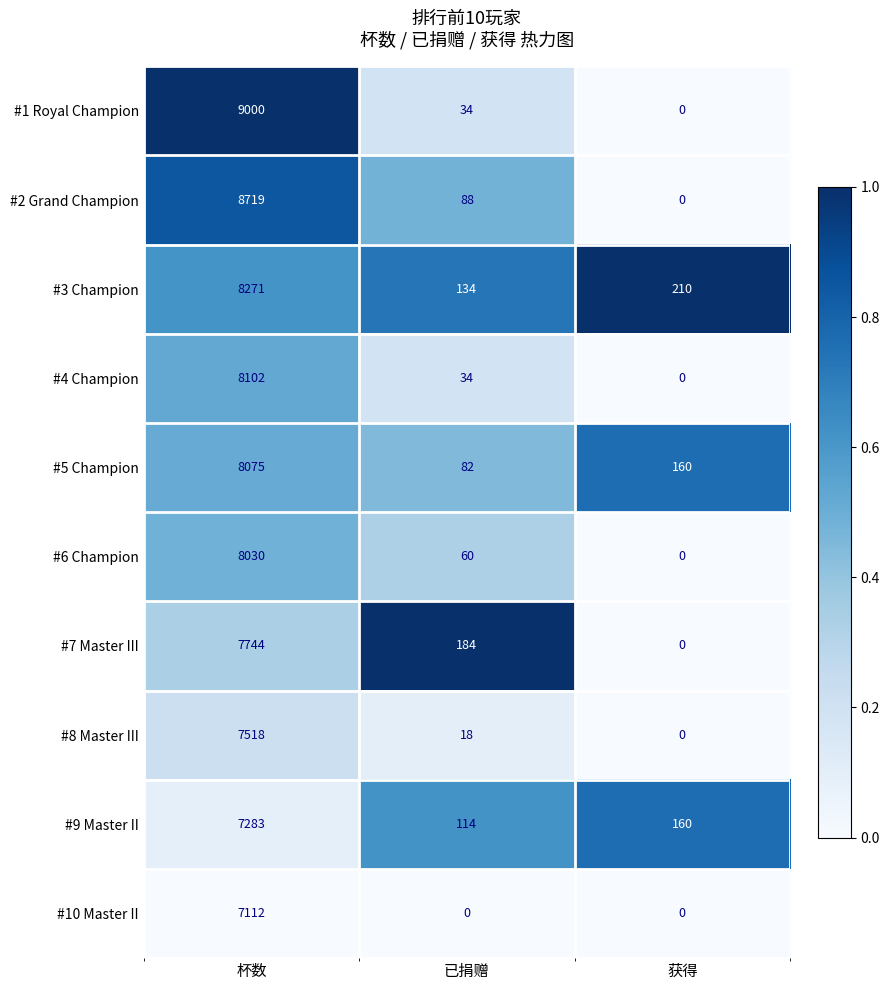

Which series has the largest total across all categories?

#1 Royal Champion